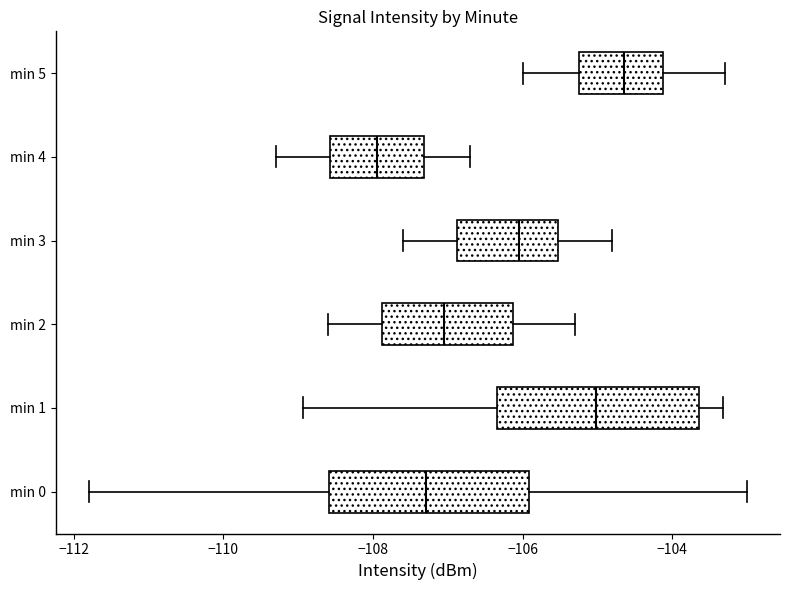

Where is the left edge of the box for min 1 on the x-axis? The values are not printed on the chart, so give them approximately, as read against the axis.

-106.4